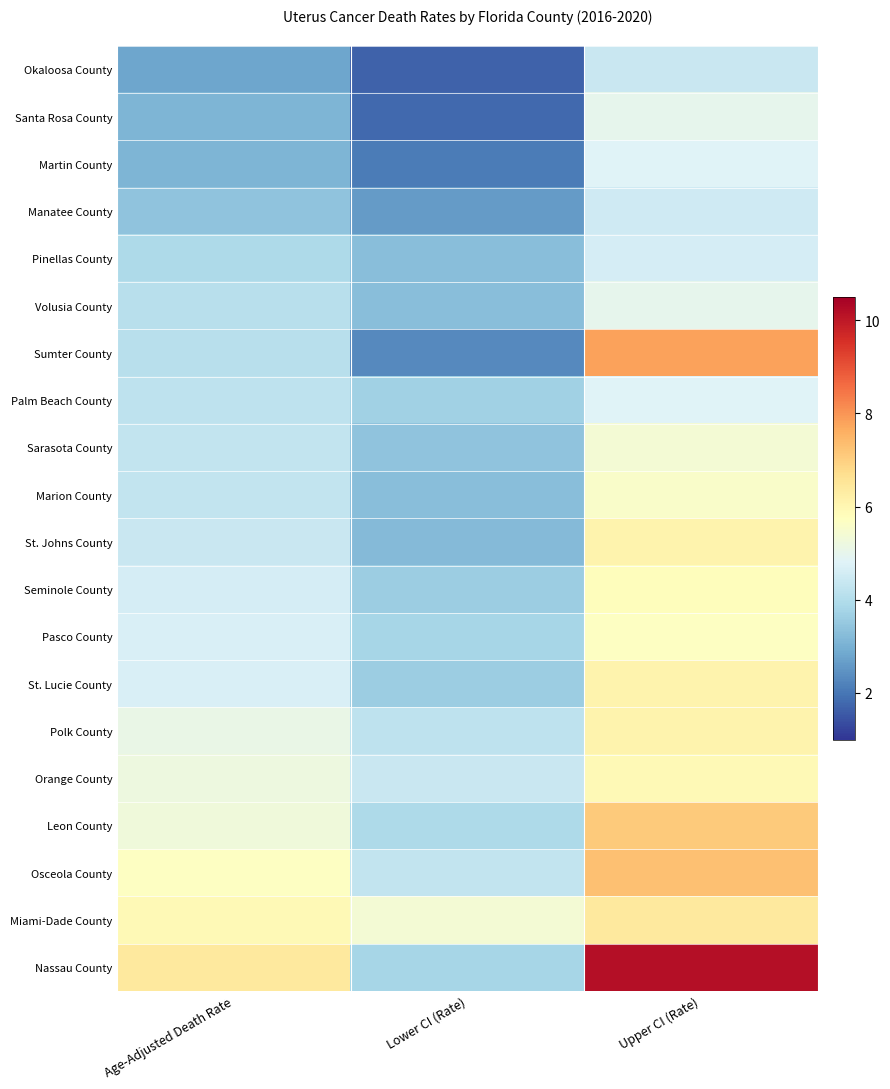

Reading left to right, transcribe all the data shown in this chart.

Okaloosa County: Age-Adjusted Death Rate=2.8	Lower CI (Rate)=1.7	Upper CI (Rate)=4.4
Santa Rosa County: Age-Adjusted Death Rate=3.1	Lower CI (Rate)=1.8	Upper CI (Rate)=5.0
Martin County: Age-Adjusted Death Rate=3.1	Lower CI (Rate)=2.1	Upper CI (Rate)=4.8
Manatee County: Age-Adjusted Death Rate=3.4	Lower CI (Rate)=2.6	Upper CI (Rate)=4.5
Pinellas County: Age-Adjusted Death Rate=3.9	Lower CI (Rate)=3.3	Upper CI (Rate)=4.6
Volusia County: Age-Adjusted Death Rate=4.1	Lower CI (Rate)=3.3	Upper CI (Rate)=5.0
Sumter County: Age-Adjusted Death Rate=4.1	Lower CI (Rate)=2.3	Upper CI (Rate)=7.8
Palm Beach County: Age-Adjusted Death Rate=4.2	Lower CI (Rate)=3.7	Upper CI (Rate)=4.8
Sarasota County: Age-Adjusted Death Rate=4.3	Lower CI (Rate)=3.4	Upper CI (Rate)=5.4
Marion County: Age-Adjusted Death Rate=4.3	Lower CI (Rate)=3.3	Upper CI (Rate)=5.6
St. Johns County: Age-Adjusted Death Rate=4.4	Lower CI (Rate)=3.2	Upper CI (Rate)=6.1
Seminole County: Age-Adjusted Death Rate=4.6	Lower CI (Rate)=3.6	Upper CI (Rate)=5.8
Pasco County: Age-Adjusted Death Rate=4.7	Lower CI (Rate)=3.8	Upper CI (Rate)=5.7
St. Lucie County: Age-Adjusted Death Rate=4.7	Lower CI (Rate)=3.6	Upper CI (Rate)=6.1
Polk County: Age-Adjusted Death Rate=5.1	Lower CI (Rate)=4.2	Upper CI (Rate)=6.1
Orange County: Age-Adjusted Death Rate=5.2	Lower CI (Rate)=4.4	Upper CI (Rate)=5.9
Leon County: Age-Adjusted Death Rate=5.3	Lower CI (Rate)=3.9	Upper CI (Rate)=7.1
Osceola County: Age-Adjusted Death Rate=5.7	Lower CI (Rate)=4.3	Upper CI (Rate)=7.3
Miami-Dade County: Age-Adjusted Death Rate=5.9	Lower CI (Rate)=5.4	Upper CI (Rate)=6.4
Nassau County: Age-Adjusted Death Rate=6.4	Lower CI (Rate)=3.8	Upper CI (Rate)=10.2